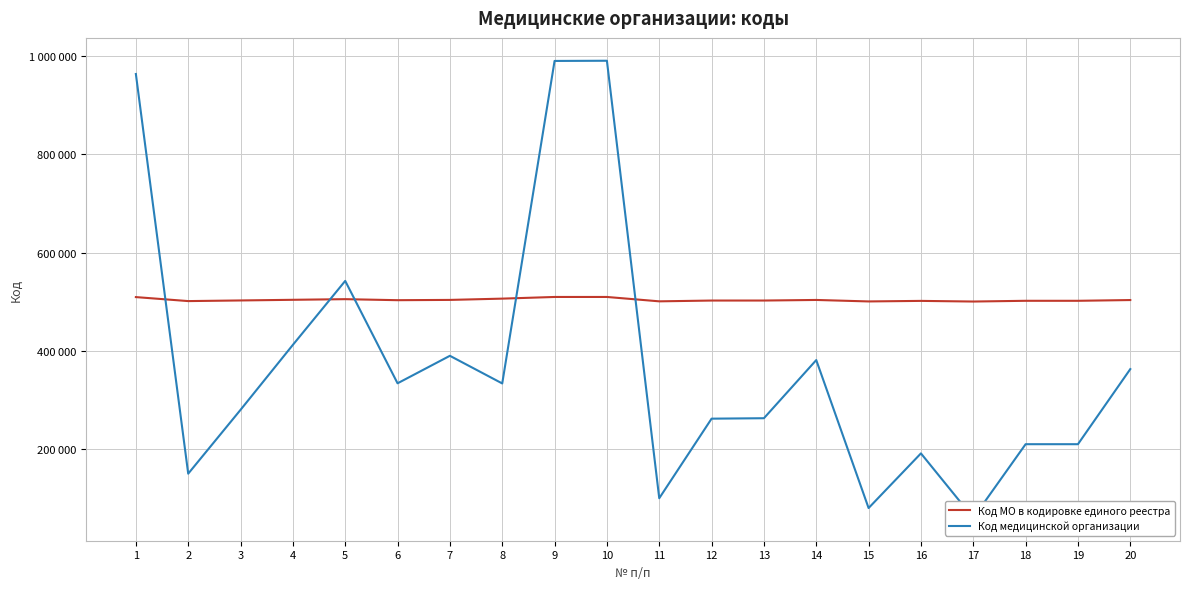

In Код МО в кодировке единого реестра, how many points are lower than both neighbors (excluding endpoints)?

5